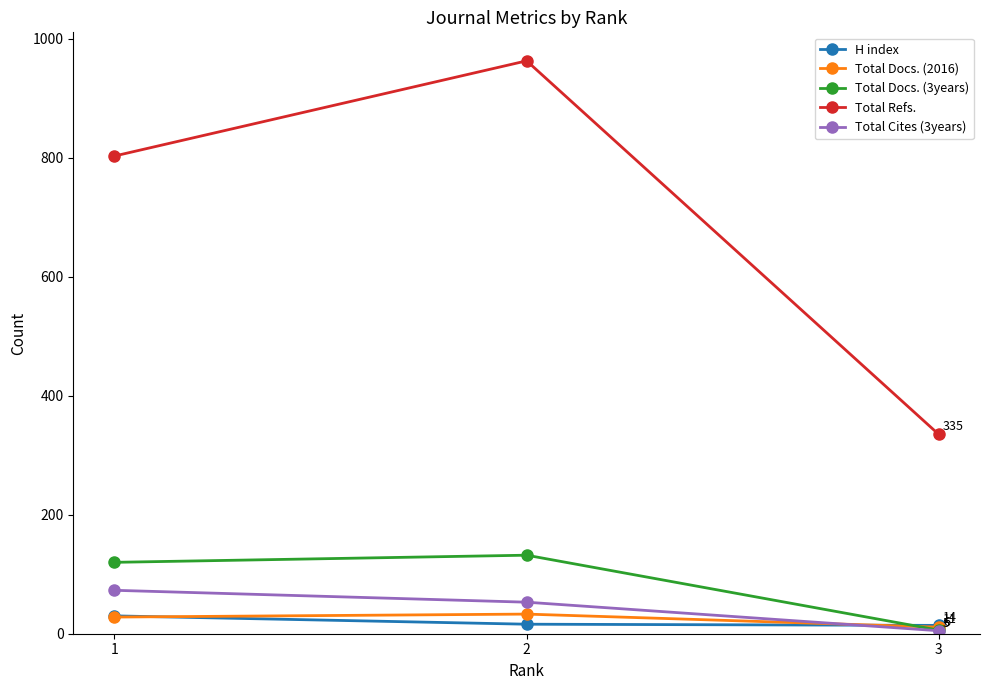

True or false: Total Docs. (3years) has a value of 120 at 1.

True